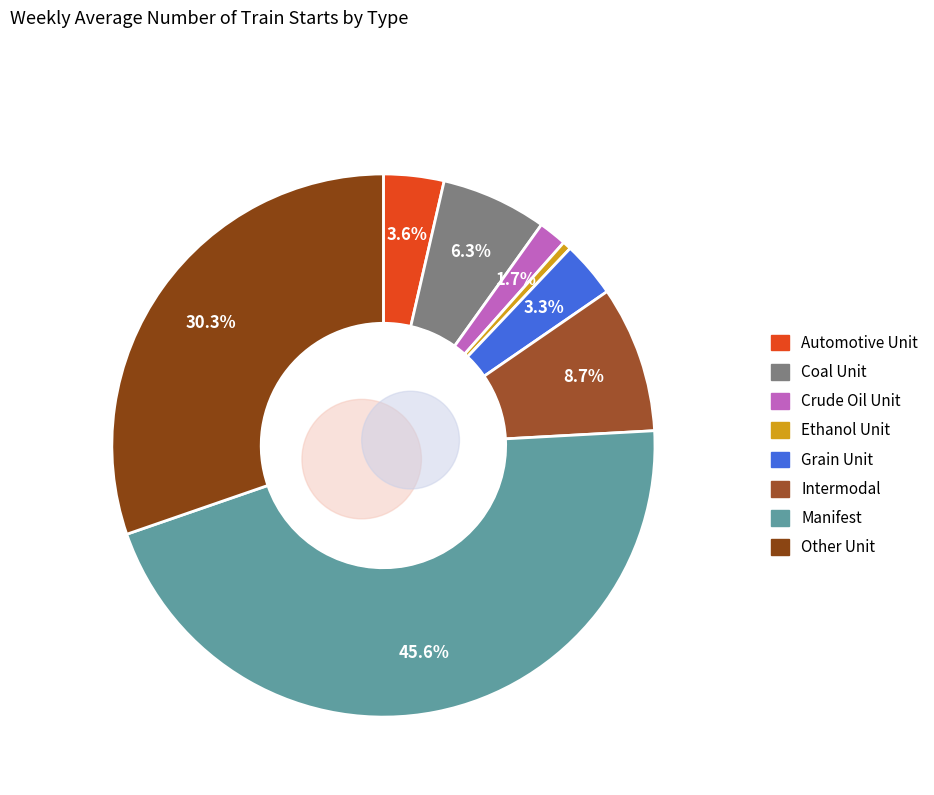

Which slice is the smallest?

Ethanol Unit